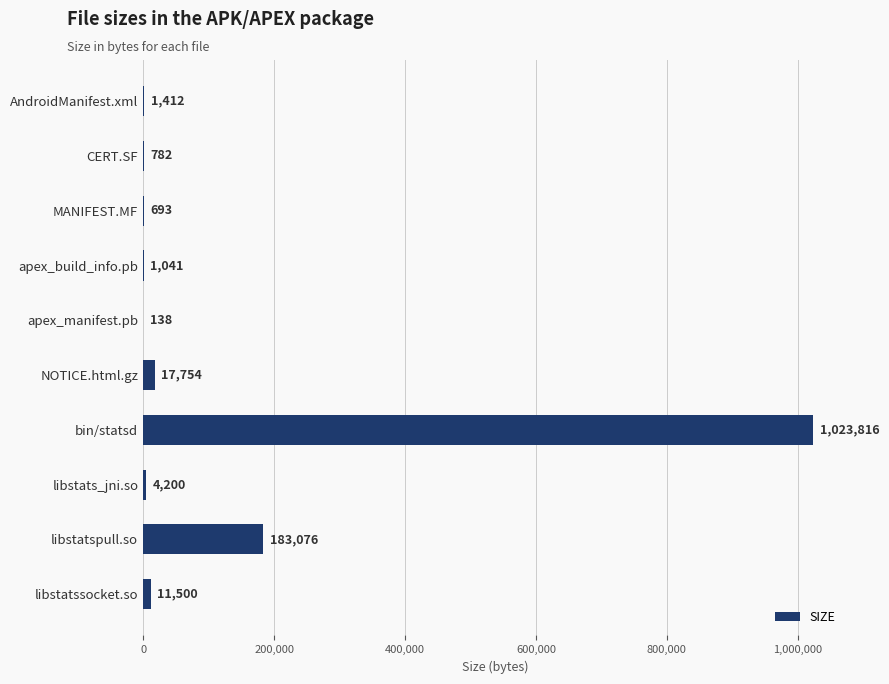

Is it true that the value at libstatspull.so is 183076?

True